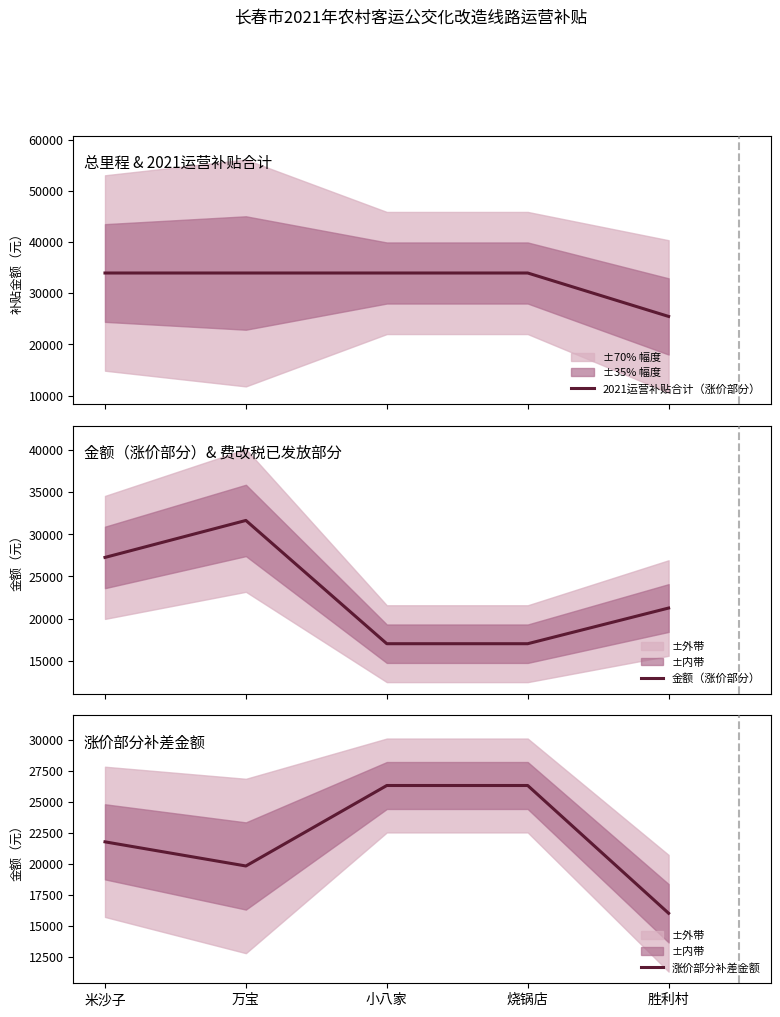

What is the sum of the 涨价部分补差金额 values at 小八家 and 米沙子?

48132.5